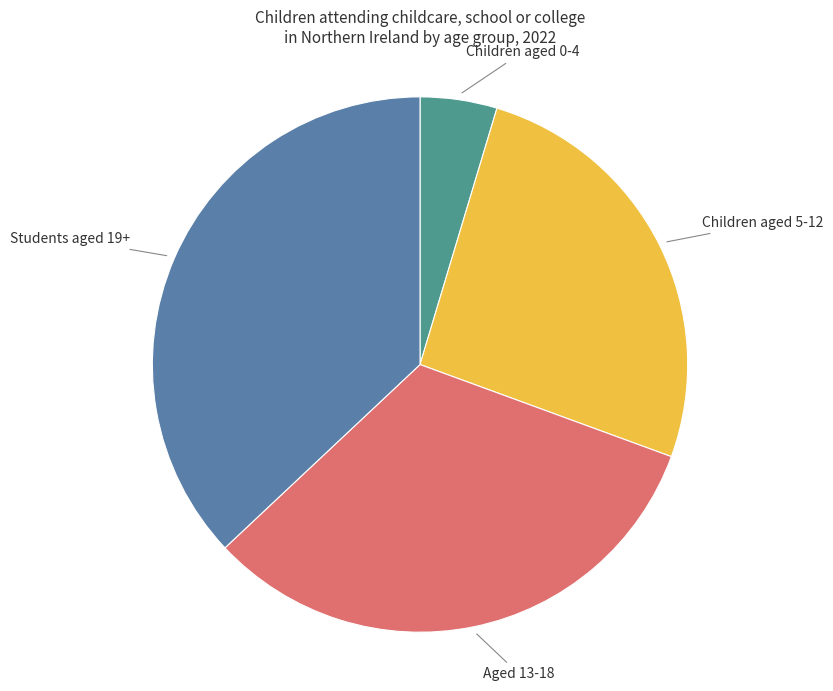

Is there a majority slice in this chart?

No